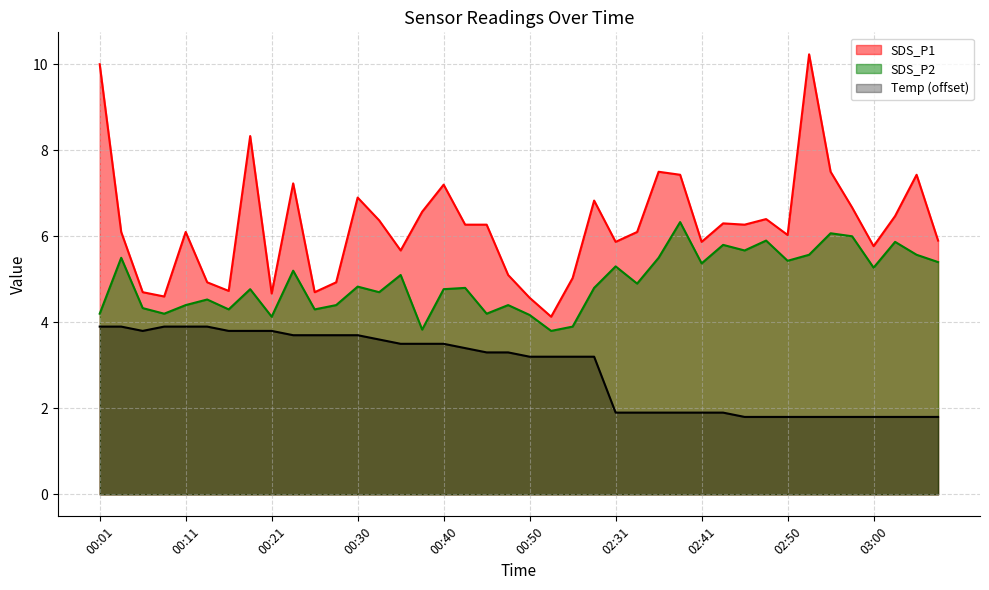

At how many categories does at least one series exceed 8?

3